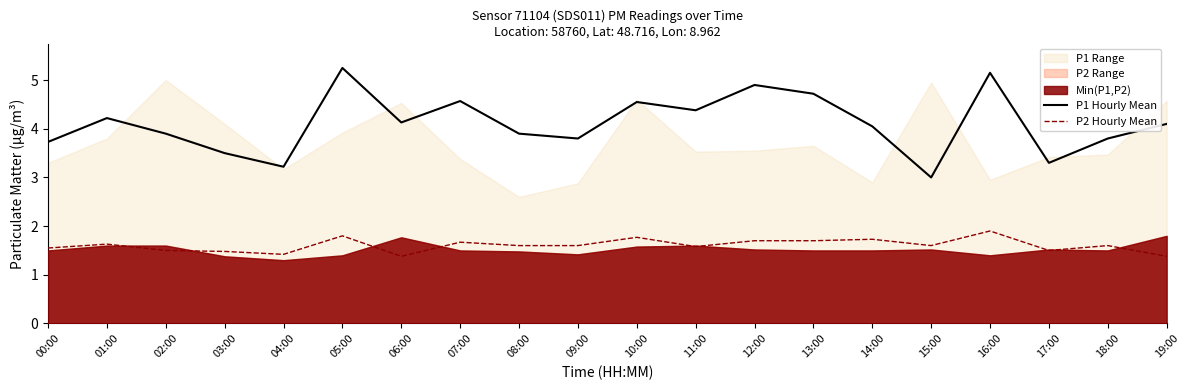

What is the difference between the P1 Hourly Mean values at 18:00 and 11:00?

0.6